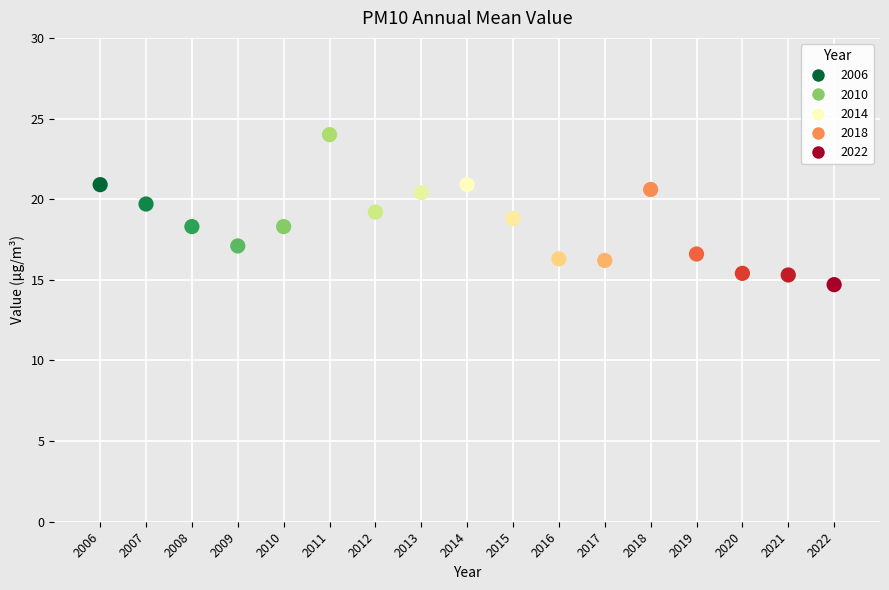

What is the range of X values (max minus min)?

16.0